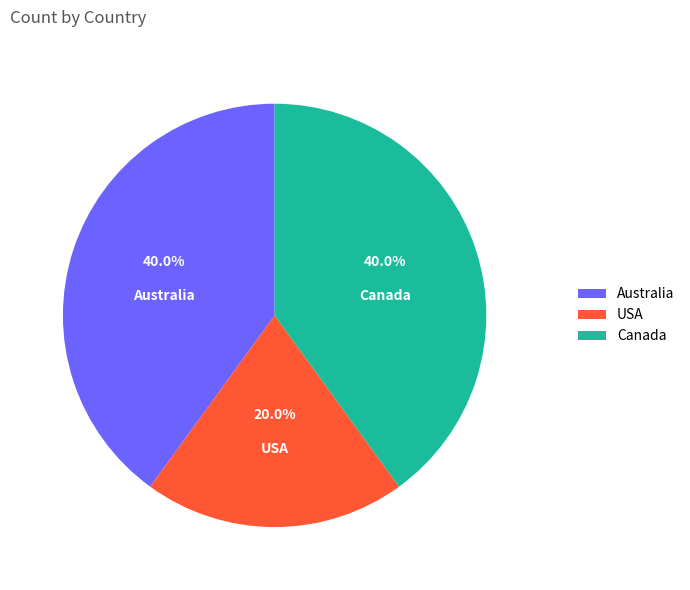

What percentage is the Australia slice, to the nearest percent?

40%